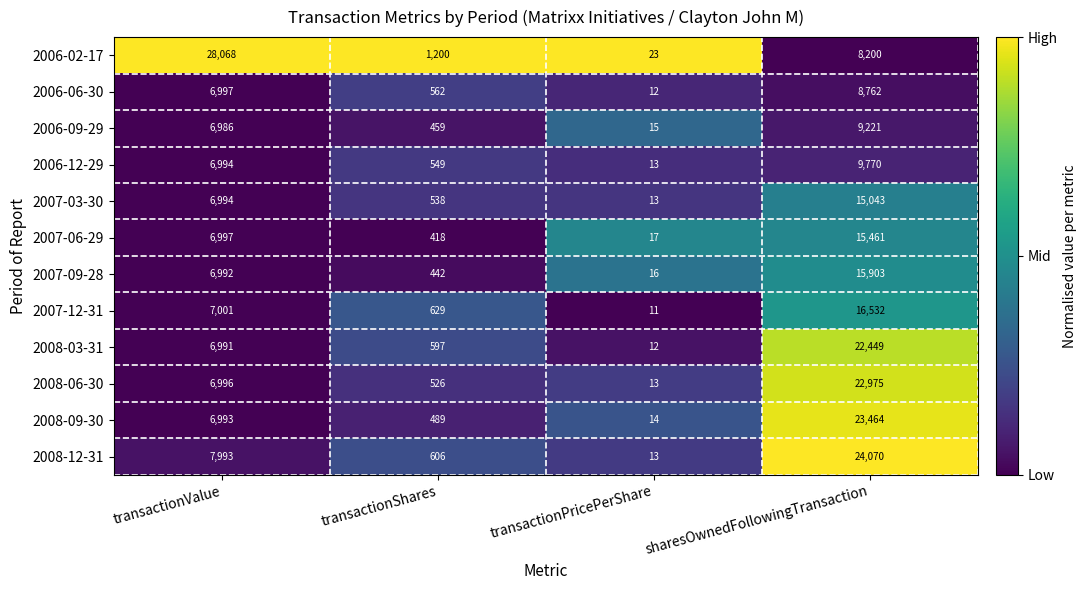

Which label corresponds to the smallest value in the chart?

transactionPricePerShare